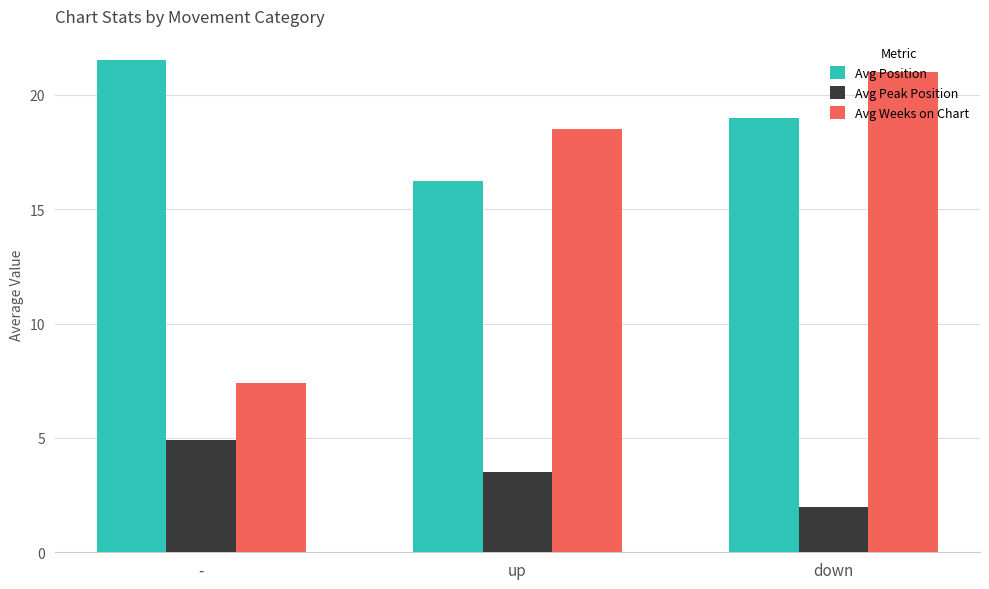

What is the average value of the Avg Peak Position series?

3.5